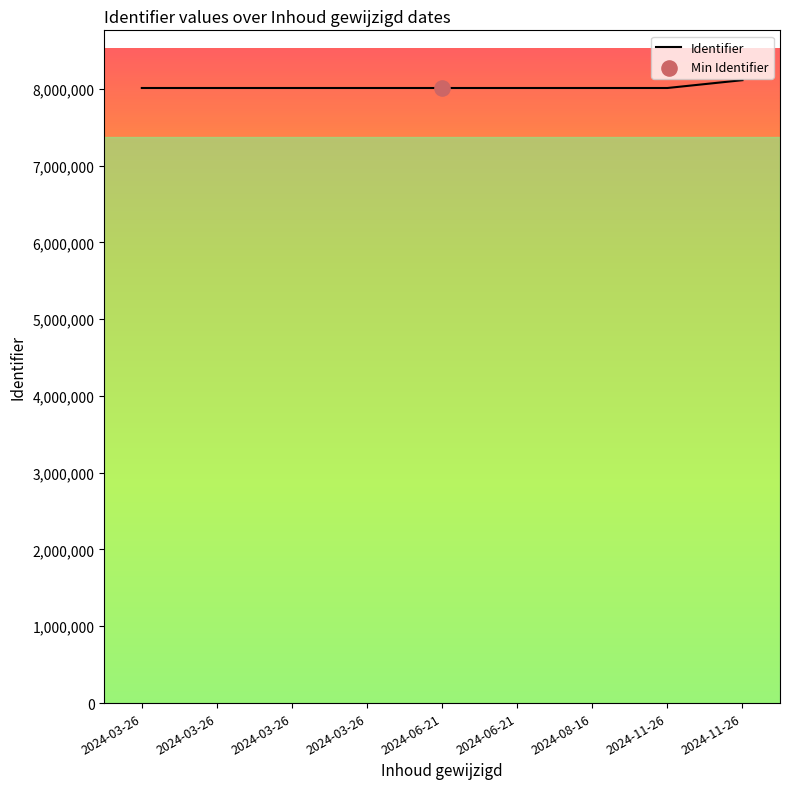

How many lines are shown in the chart?

1